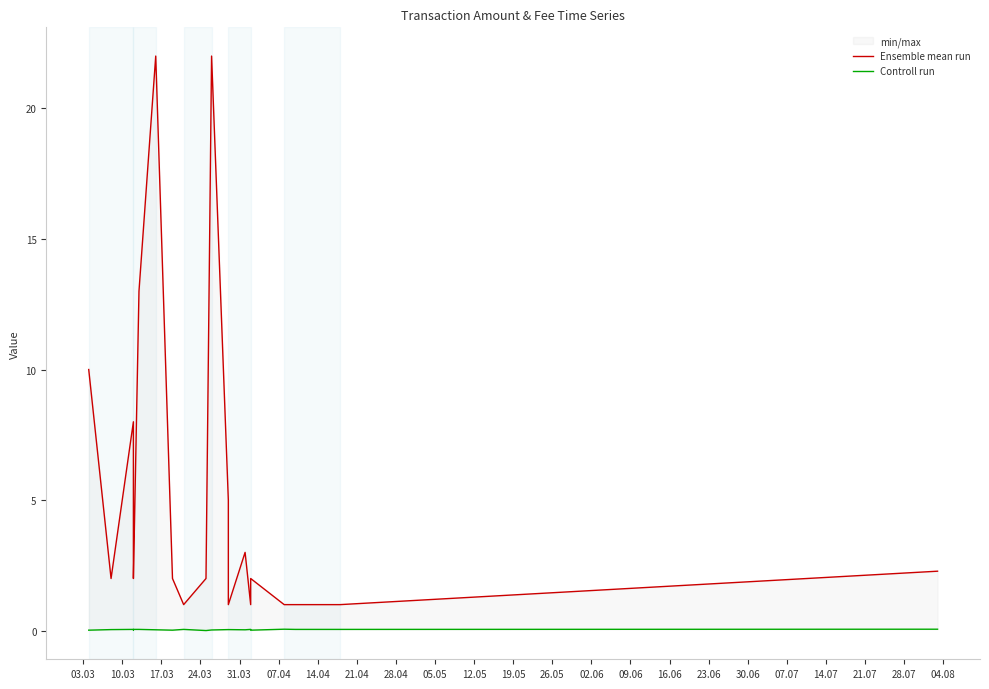

Rank the series at 19.05 from lowest to highest value.

Controll run, Ensemble mean run